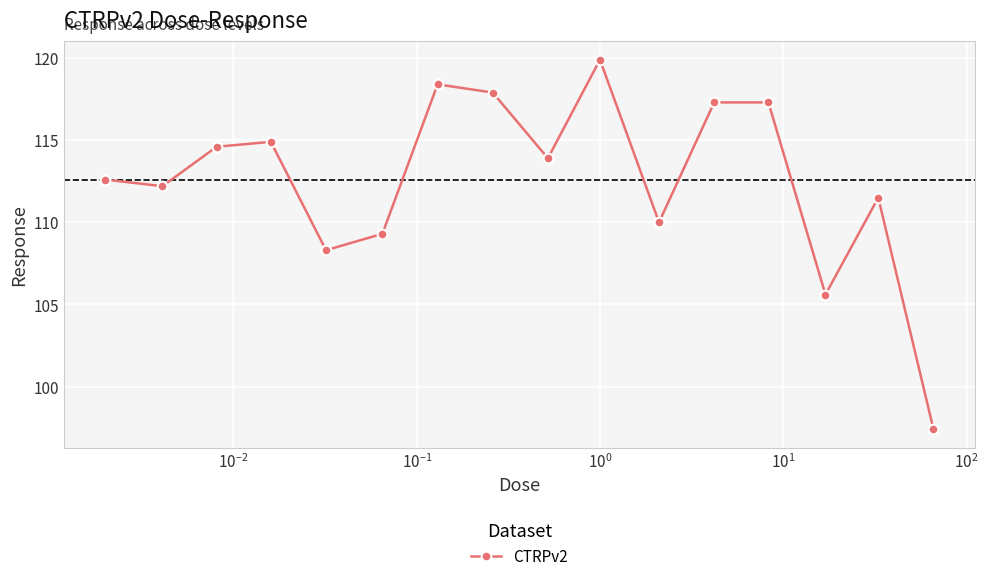

What is the greatest value displayed?

119.9